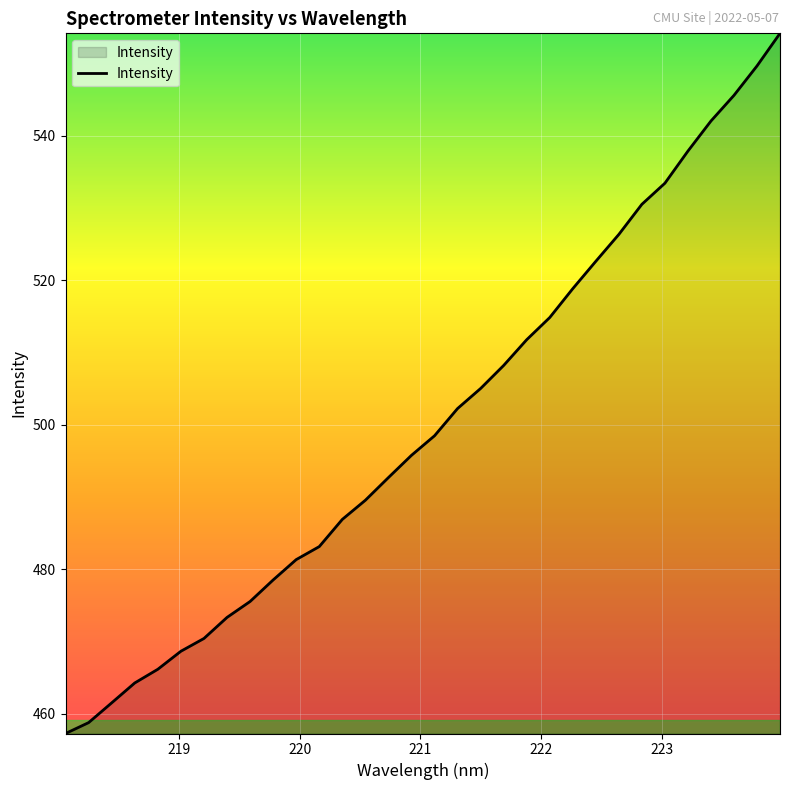

What is the average value?

500.2